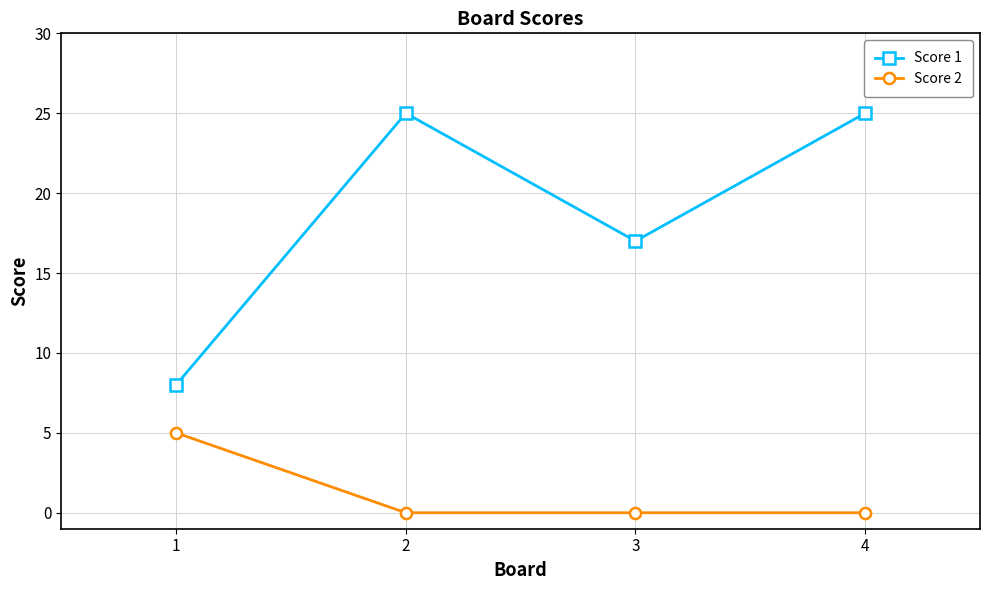

Reading left to right, list all the values displayed in this chart.

Score 1: 1=8	2=25	3=17	4=25
Score 2: 1=5	2=0	3=0	4=0